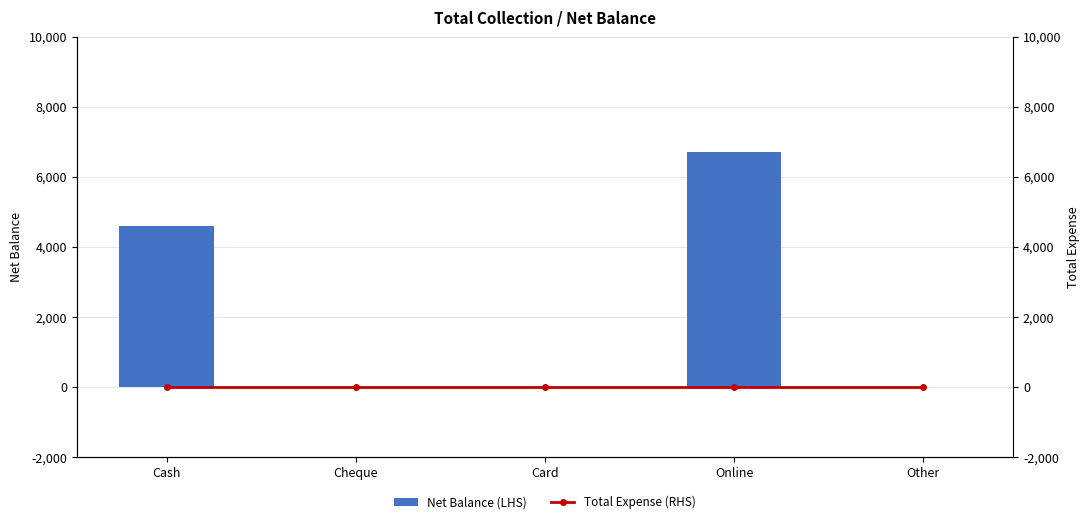

Reading right to left, extract all data points from this chart.

Net Balance (LHS): Other=0	Online=6700	Card=0	Cheque=0	Cash=4600
Total Expense (RHS): Other=0	Online=0	Card=0	Cheque=0	Cash=0